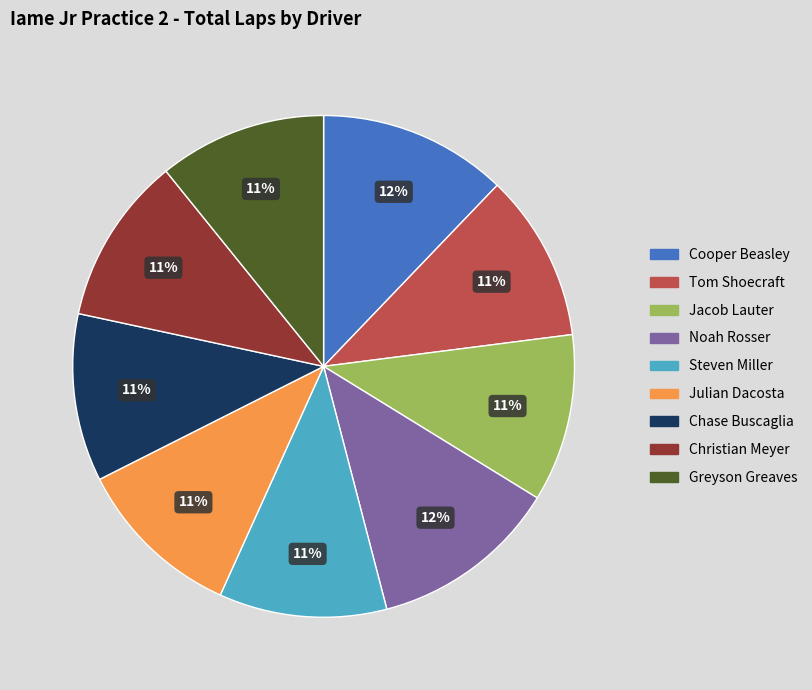

Which has a higher value, Noah Rosser or Tom Shoecraft?

Noah Rosser